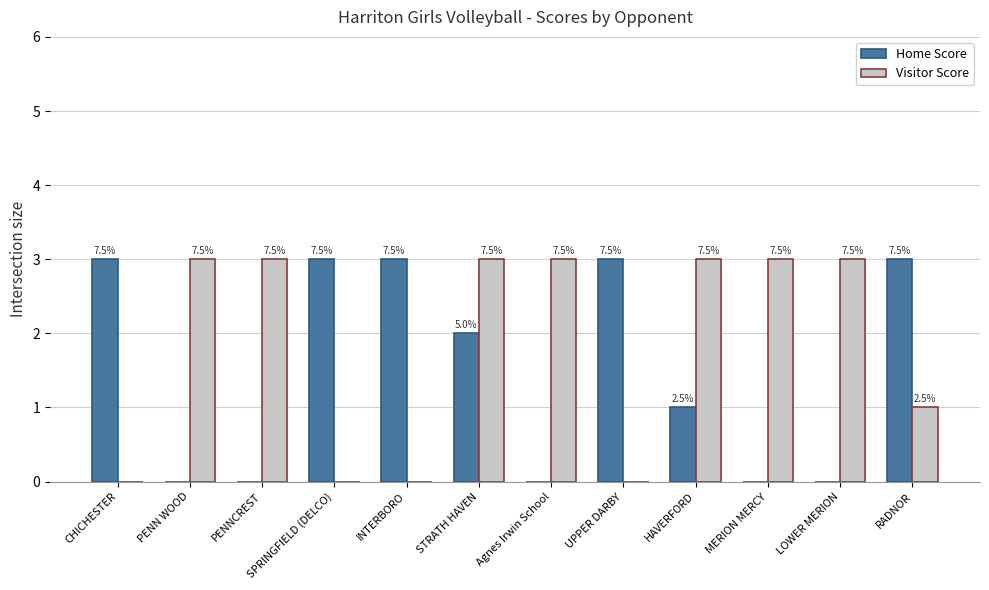

Are the bars grouped side by side (vs. stacked)?

Yes